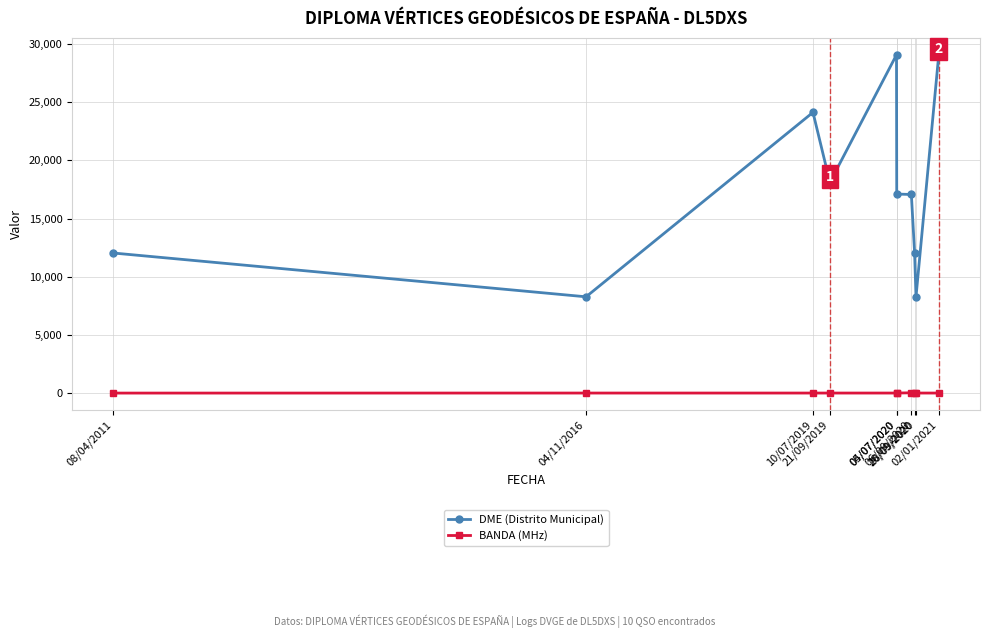

What is the lowest value of the DME (Distrito Municipal) series?

8275